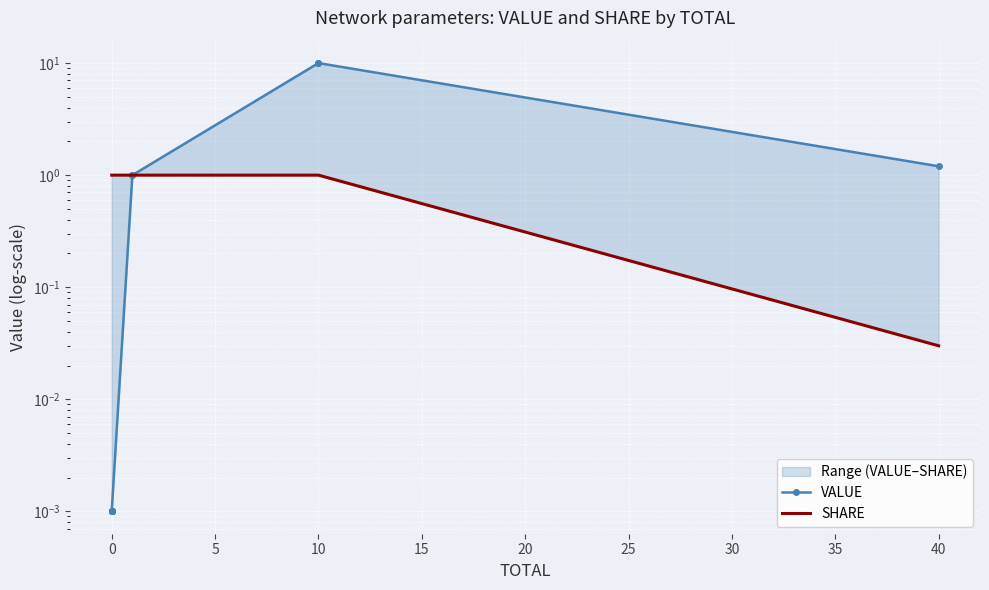

Is it true that VALUE equals 1.8 at 20?

False